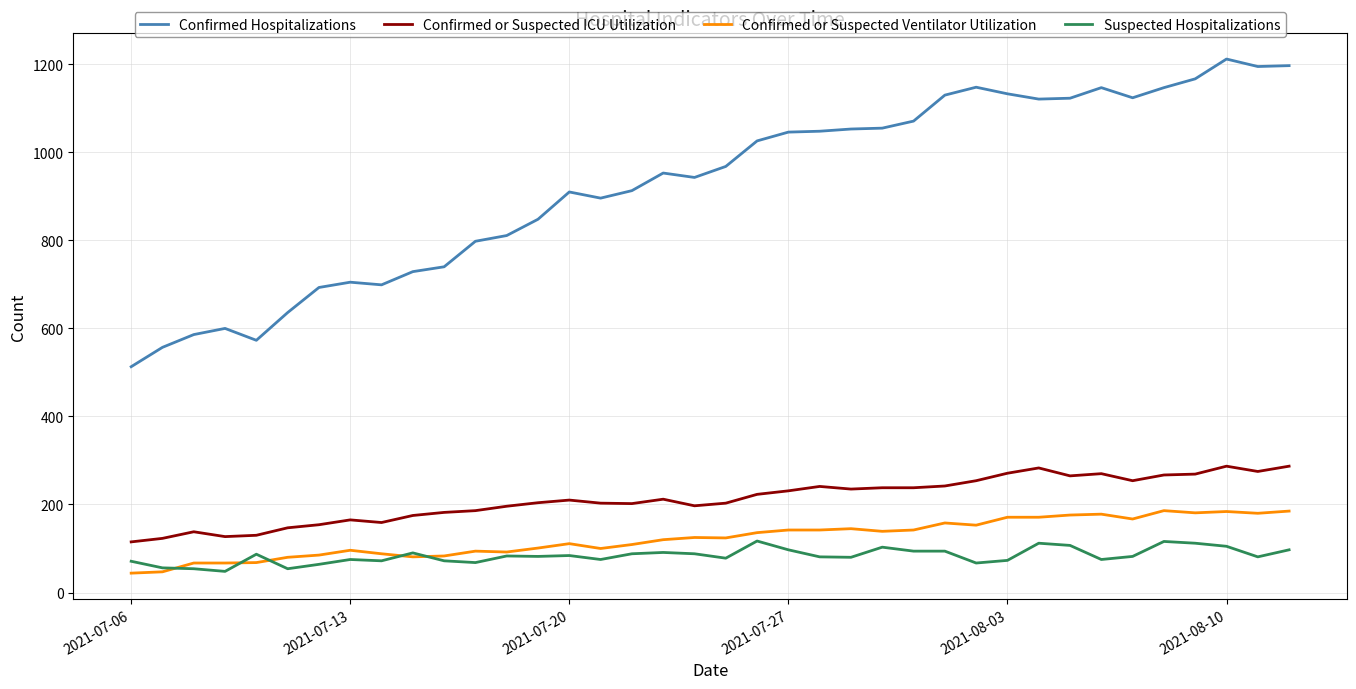

True or false: Suspected Hospitalizations and Confirmed or Suspected ICU Utilization intersect in this chart.

False